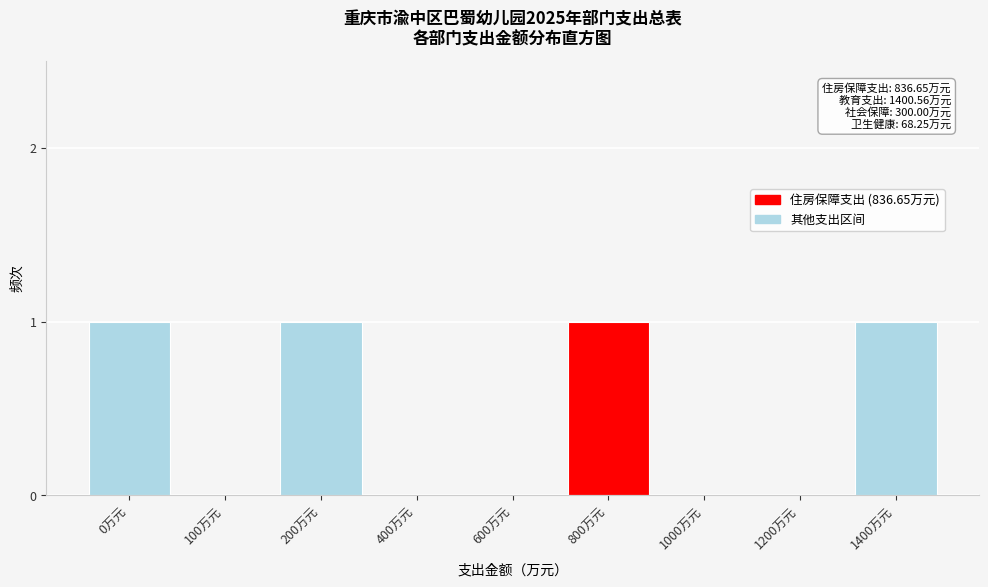

Reading left to right, list all the values displayed in this chart.

0万元=1	100万元=0	200万元=1	400万元=0	600万元=0	800万元=1	1000万元=0	1200万元=0	1400万元=1